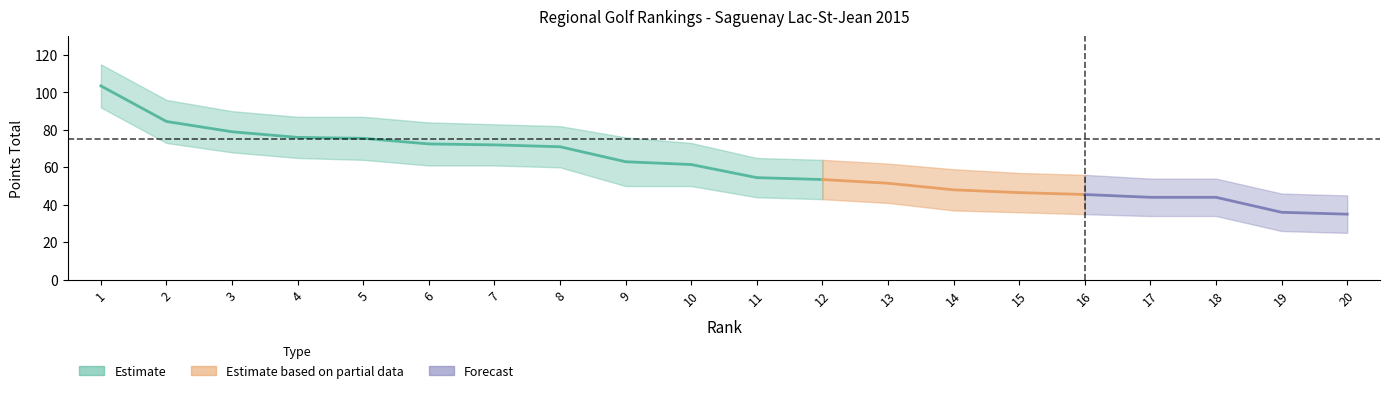

The lower series shows 41.0 at 13. True or false?

True